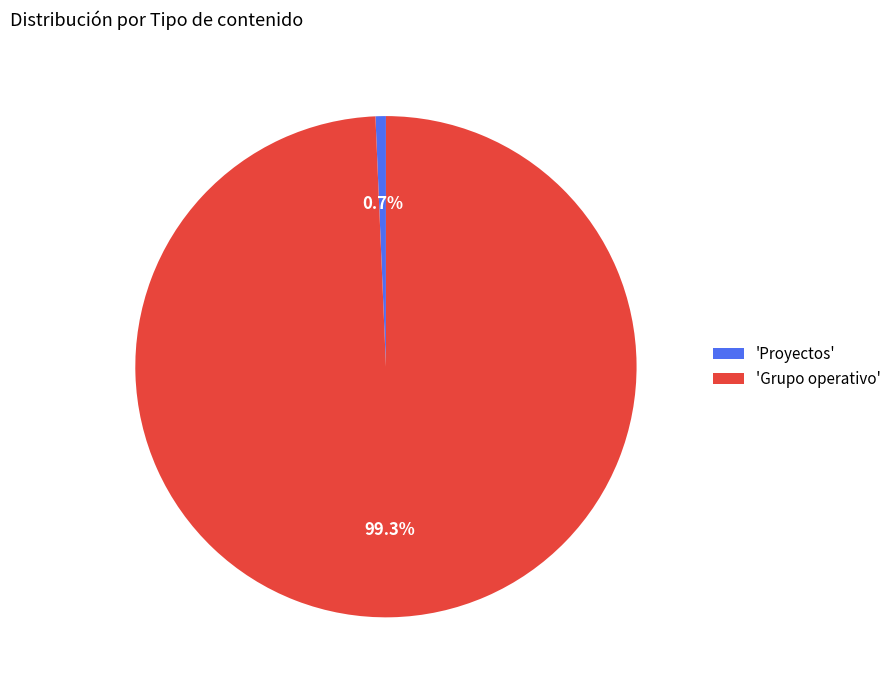

Which has a higher value, 'Proyectos' or 'Grupo operativo'?

'Grupo operativo'